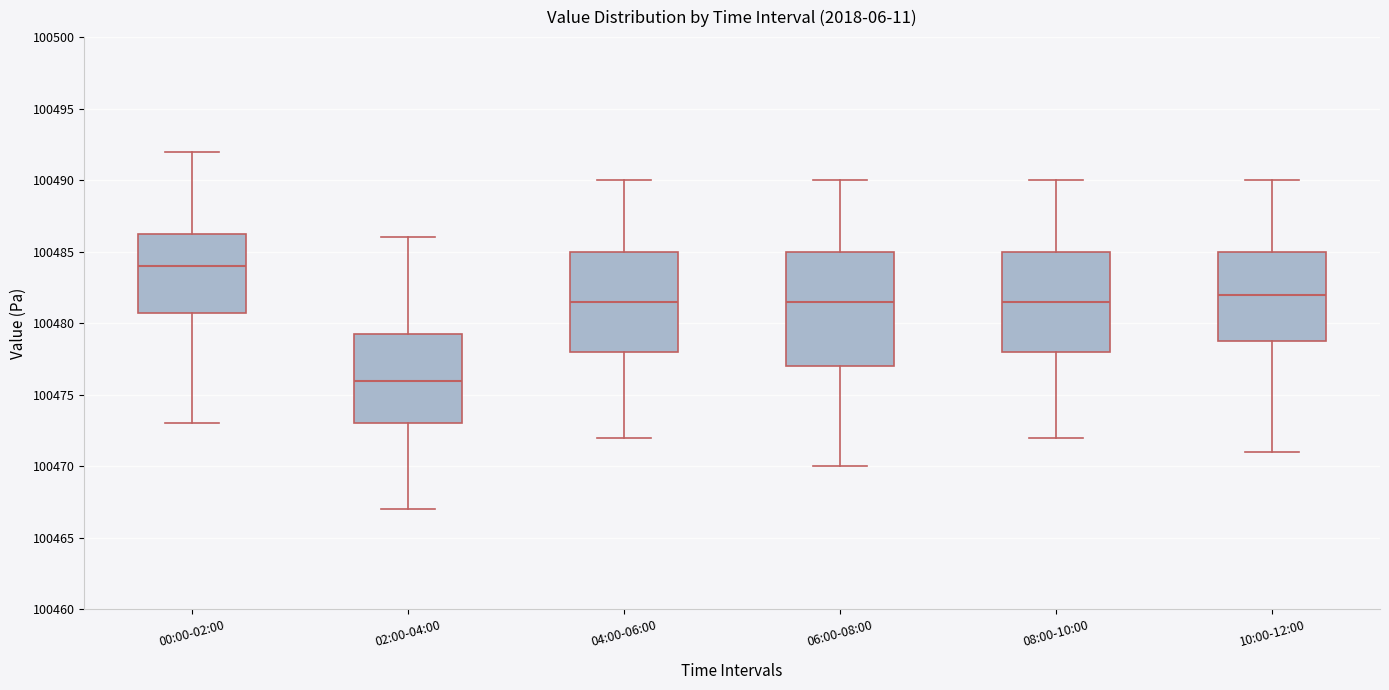

Reading left to right, read every box against the y-axis: the position of its median line, the range the box covers, and the ends of its whiskers. The values are not printed on the chart, so give them approximately, as read against the axis.

00:00-02:00: median 100484.0, box 100481.0 to 100486.5, whiskers 100473.0 to 100492.0
02:00-04:00: median 100476.0, box 100473.0 to 100479.5, whiskers 100467.0 to 100486.0
04:00-06:00: median 100481.5, box 100478.0 to 100485.0, whiskers 100472.0 to 100490.0
06:00-08:00: median 100481.5, box 100477.0 to 100485.0, whiskers 100470.0 to 100490.0
08:00-10:00: median 100481.5, box 100478.0 to 100485.0, whiskers 100472.0 to 100490.0
10:00-12:00: median 100482.0, box 100479.0 to 100485.0, whiskers 100471.0 to 100490.0